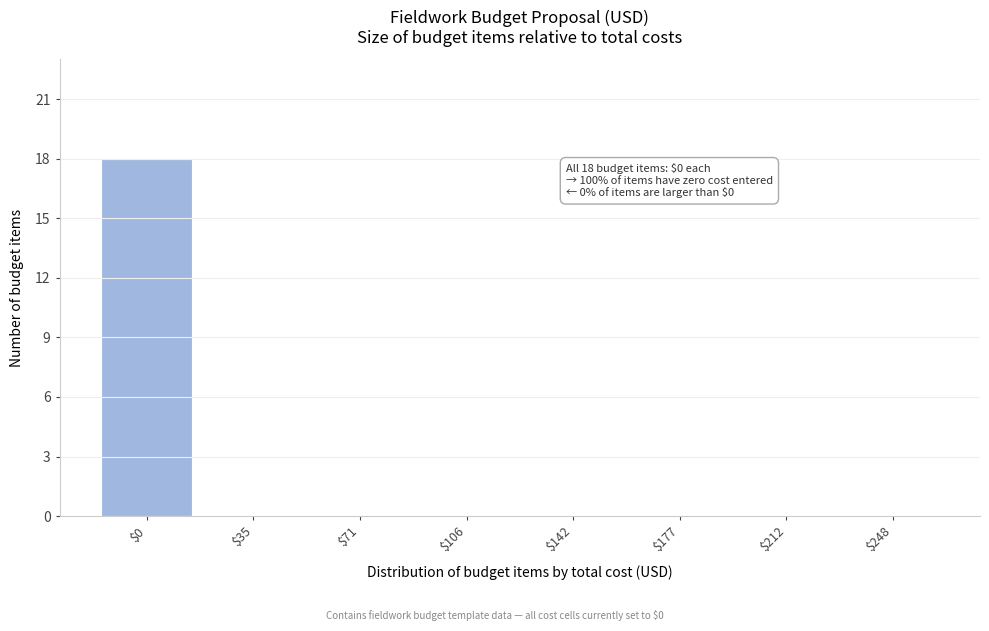

Which category has the highest value across all series?

$0